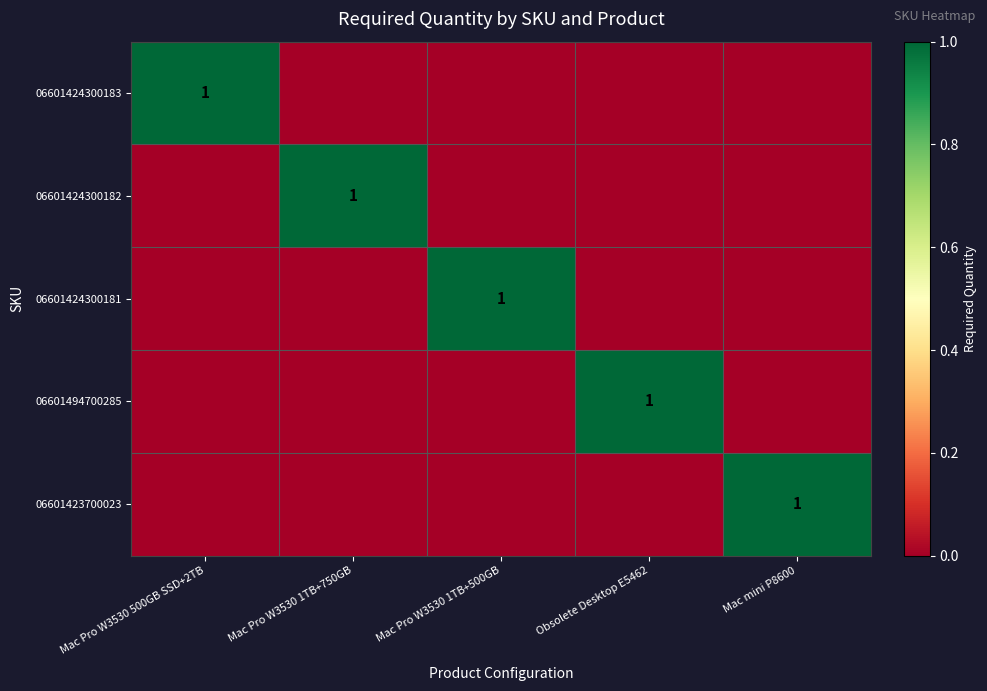

At how many categories does at least one series exceed 0?

5